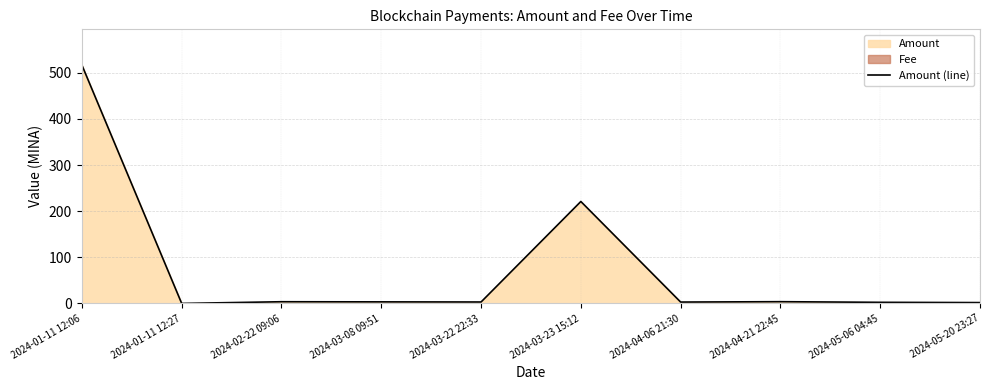

Reading left to right, transcribe all the data shown in this chart.

2024-01-11 12:06=516.7	2024-01-11 12:27=0.0	2024-02-22 09:06=3.7	2024-03-08 09:51=3.4	2024-03-22 22:33=3.1	2024-03-23 15:12=221.0	2024-04-06 21:30=3.0	2024-04-21 22:45=3.8	2024-05-06 04:45=2.4	2024-05-20 23:27=1.9